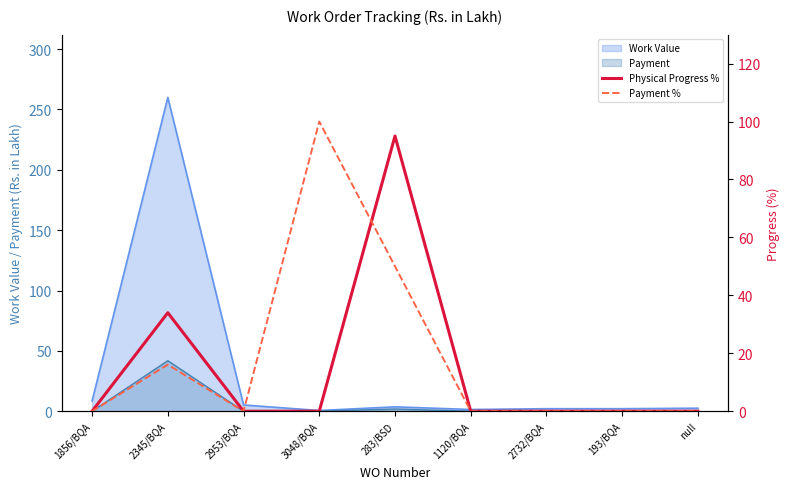

Between which two adjacent categories do Payment % and Physical Progress % first intersect?

3048/BQA and 283/BSD